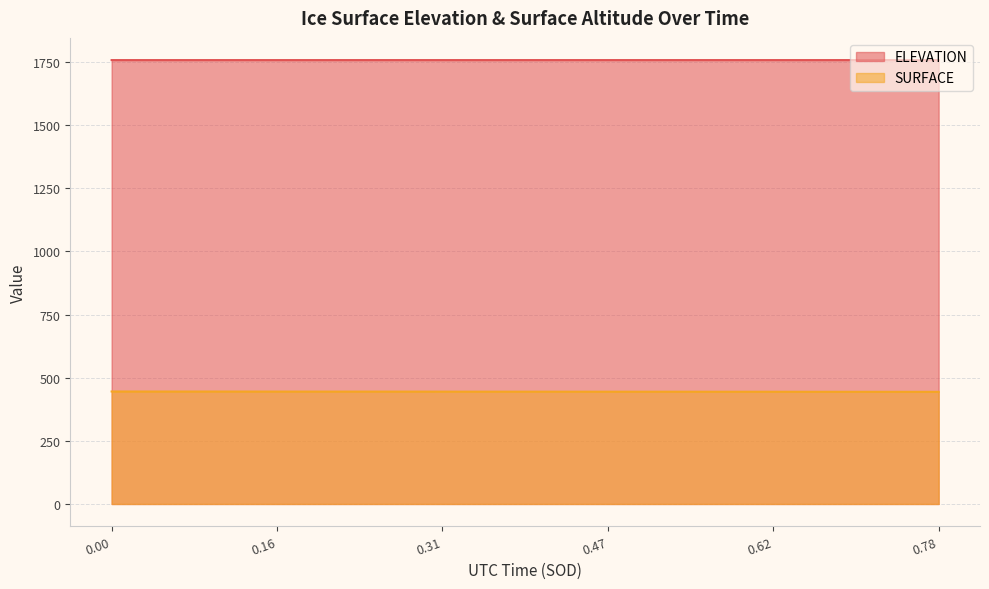

Is it true that ELEVATION equals 1757.9 at 52109.6184?

True